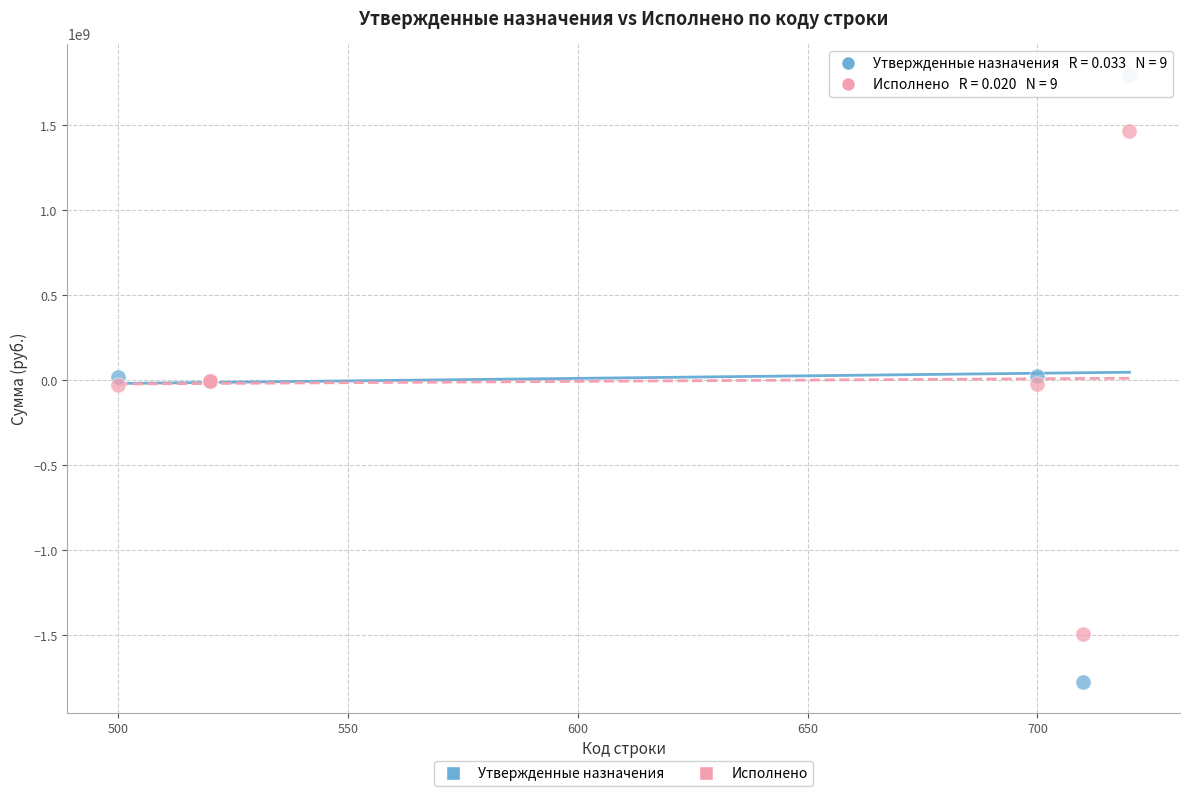

Which series contains the lowest Y value?

Утвержденные назначения